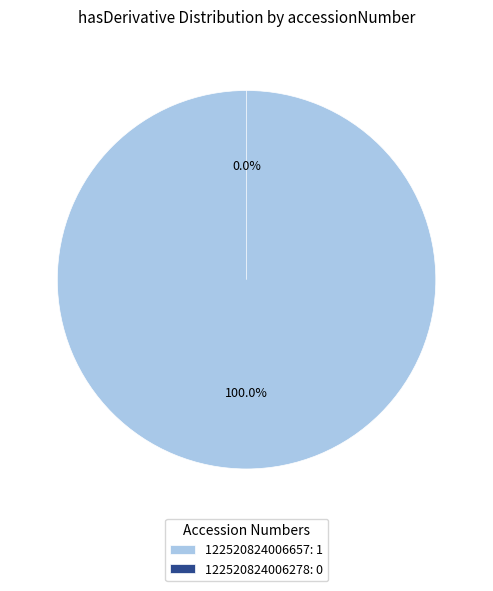

Which slice is the largest?

122520824006657